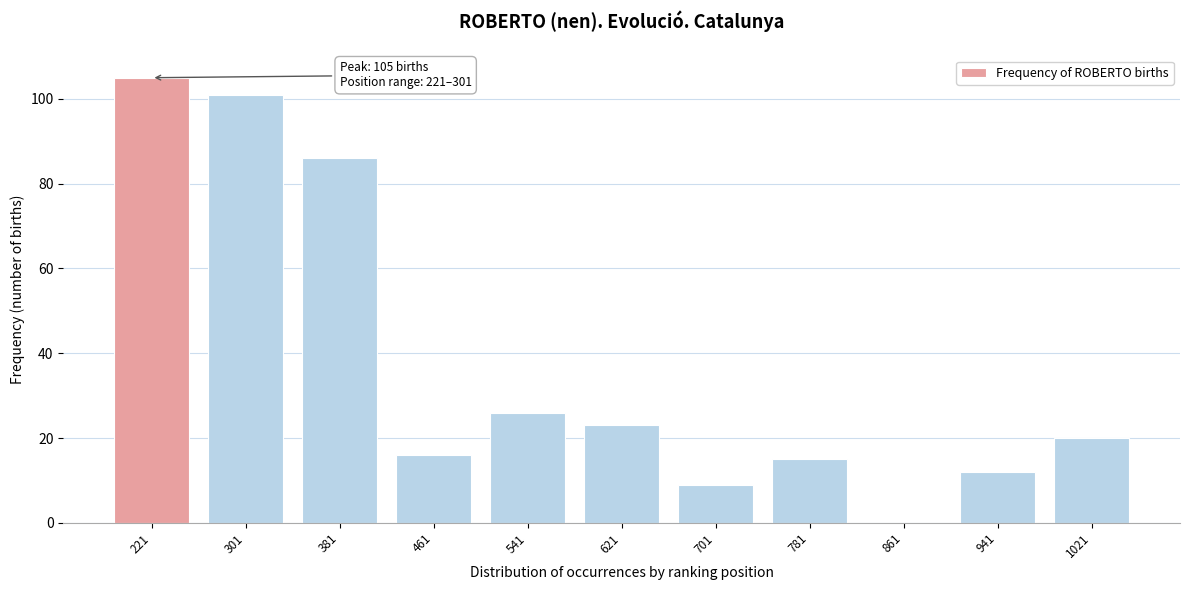

Reading left to right, what are all the values shown in this chart?

221=105	301=101	381=86	461=16	541=26	621=23	701=9	781=15	861=0	941=12	1021=20